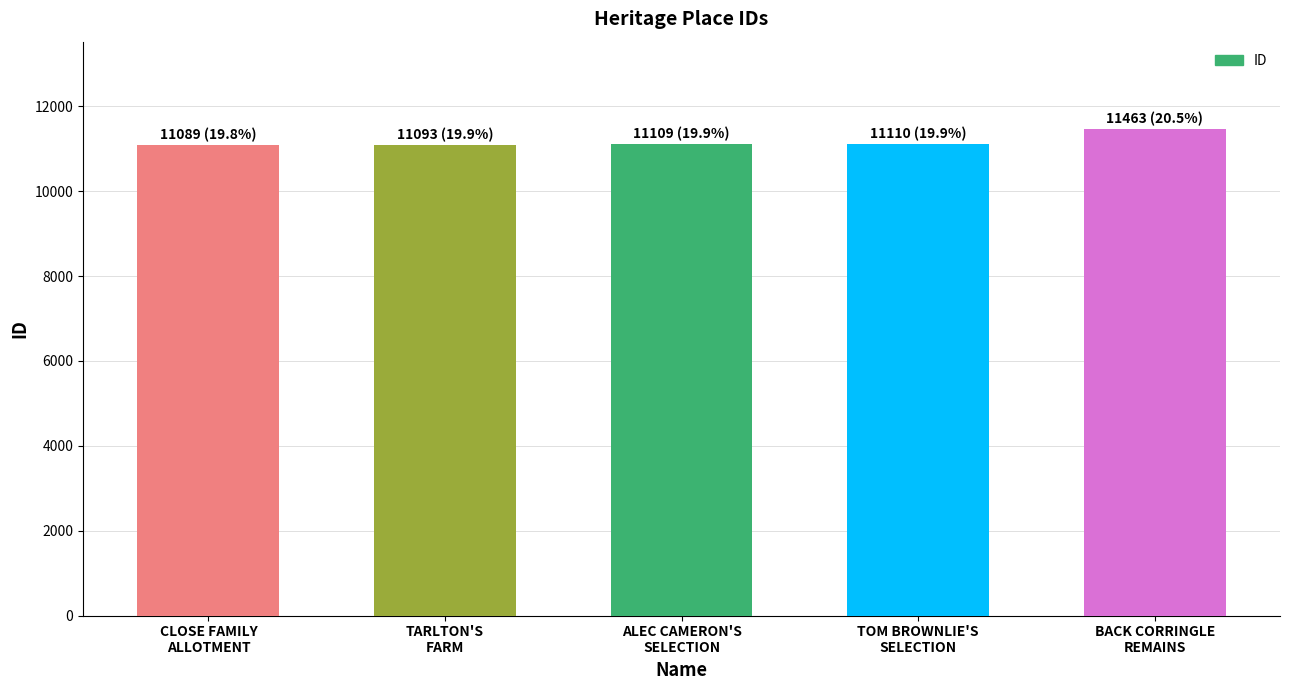

Which label corresponds to the largest value in the chart?

BACK CORRINGLE
REMAINS